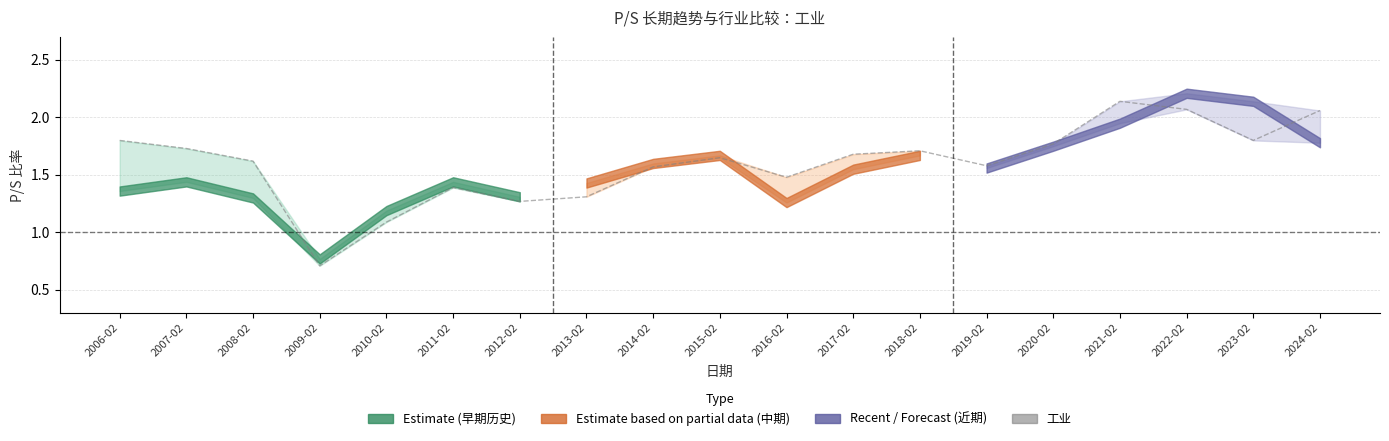

Between 2018-02 and 2020-02, which is larger?

2020-02